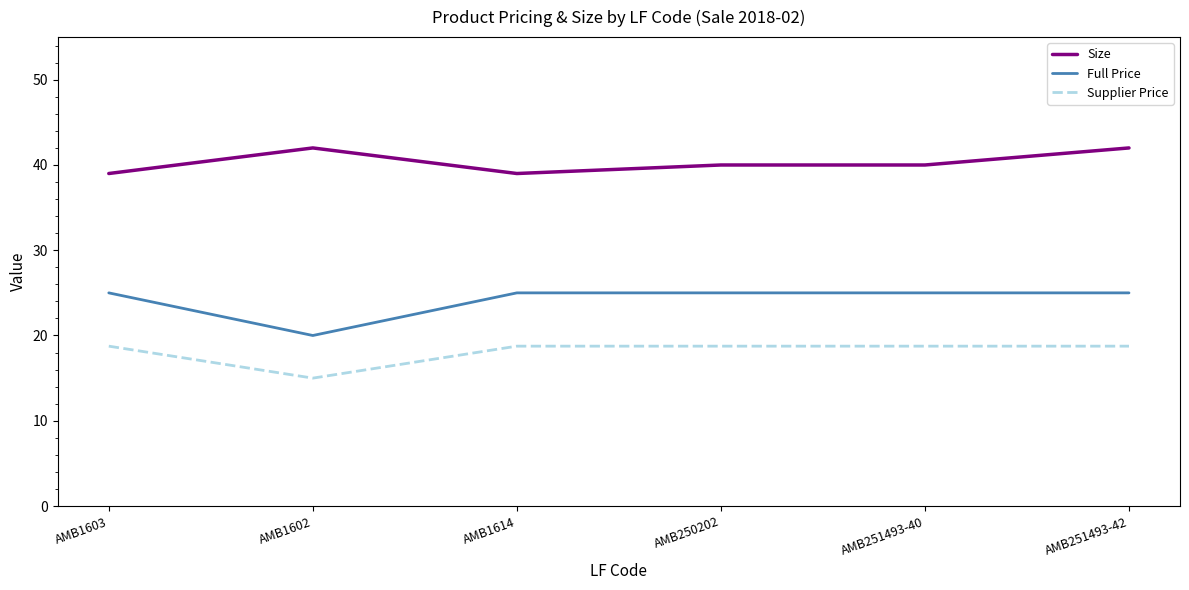

What value does the Size series have at AMB250202?

40.0